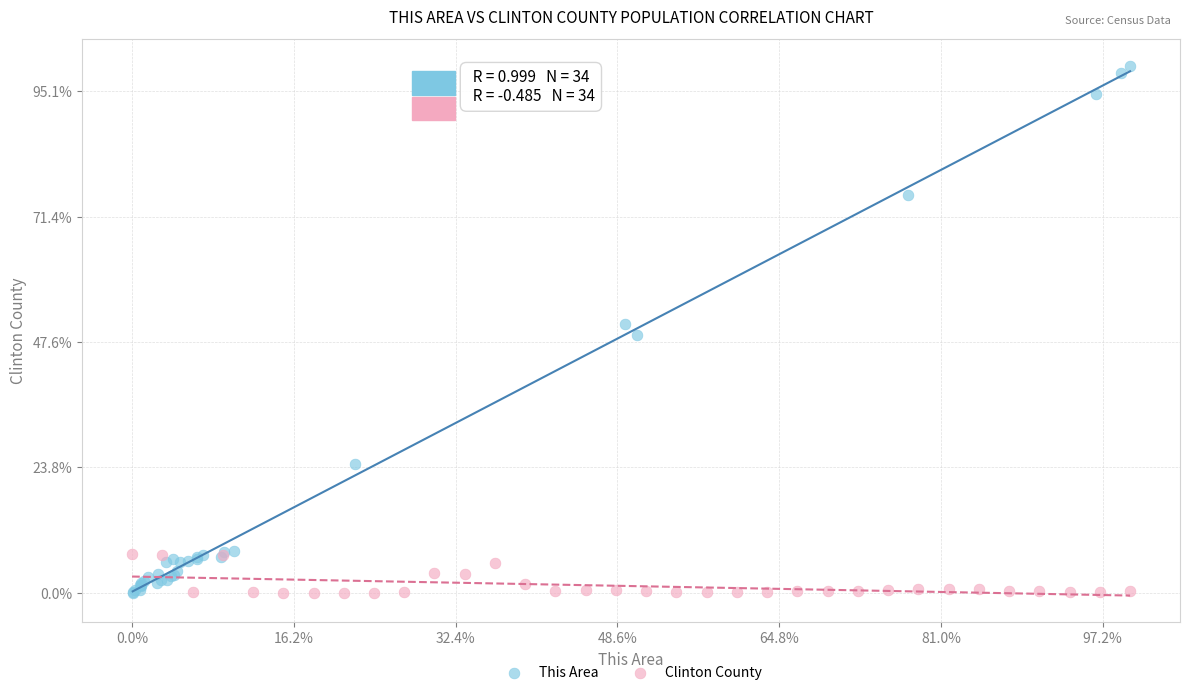

Which series has the widest spread of Y values?

This Area